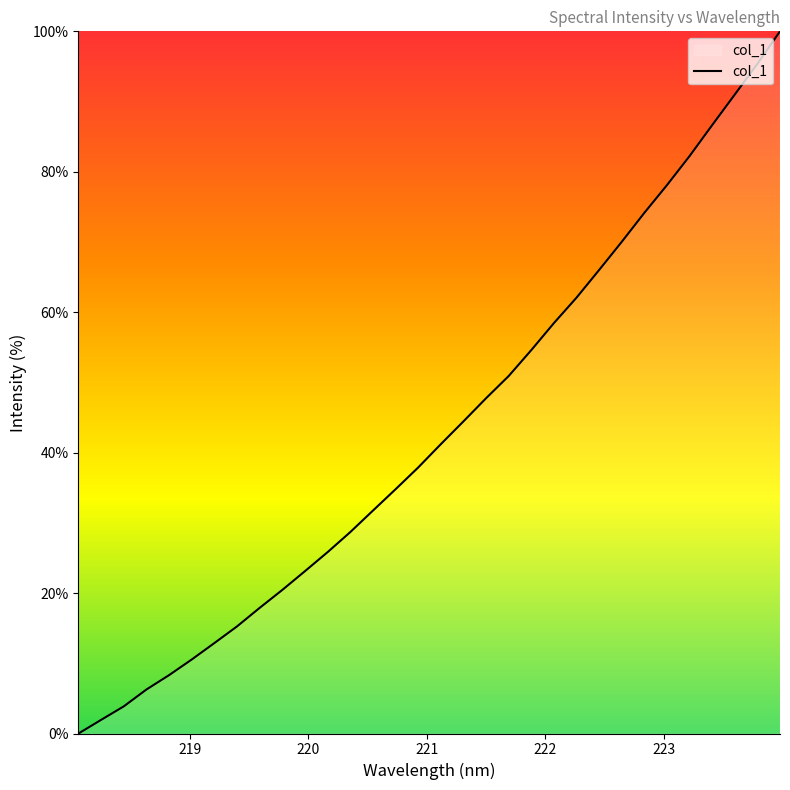

What is the difference between the maximum and minimum values?

100.0